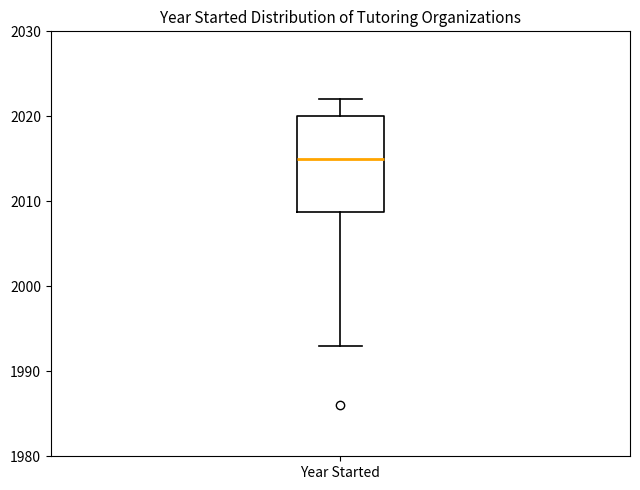

Where is the lower edge of the box for Year Started on the y-axis? The values are not printed on the chart, so give them approximately, as read against the axis.

2009